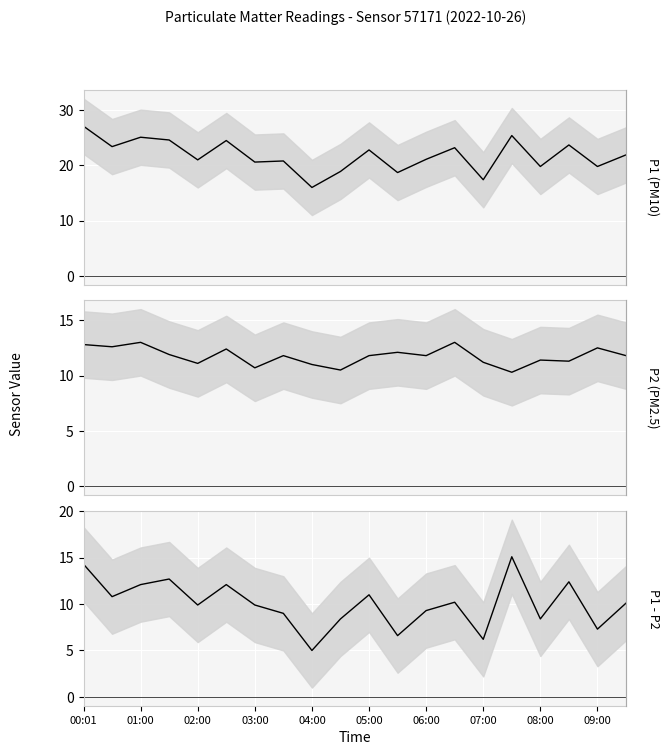

What are all the series names shown in the legend?

P1 (PM10), P2 (PM2.5), P1 - P2